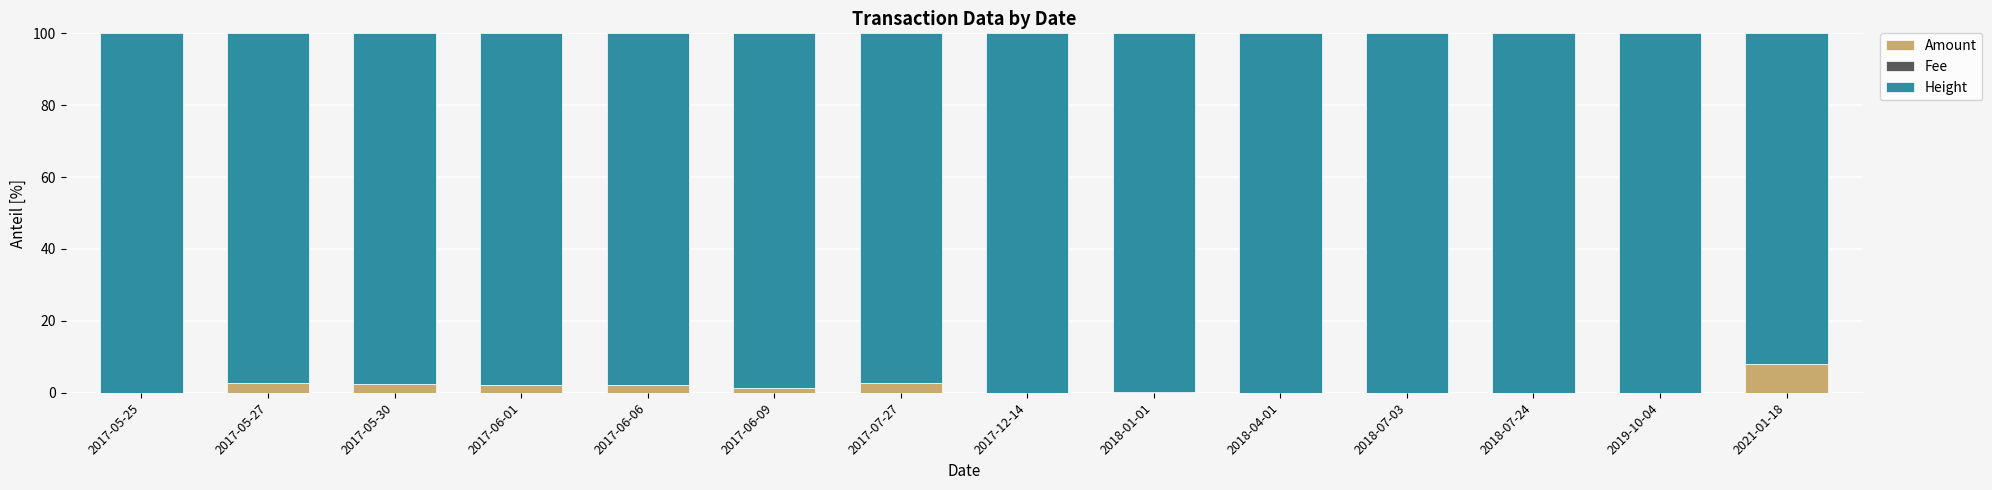

What is the highest value of the Amount series?

7.9